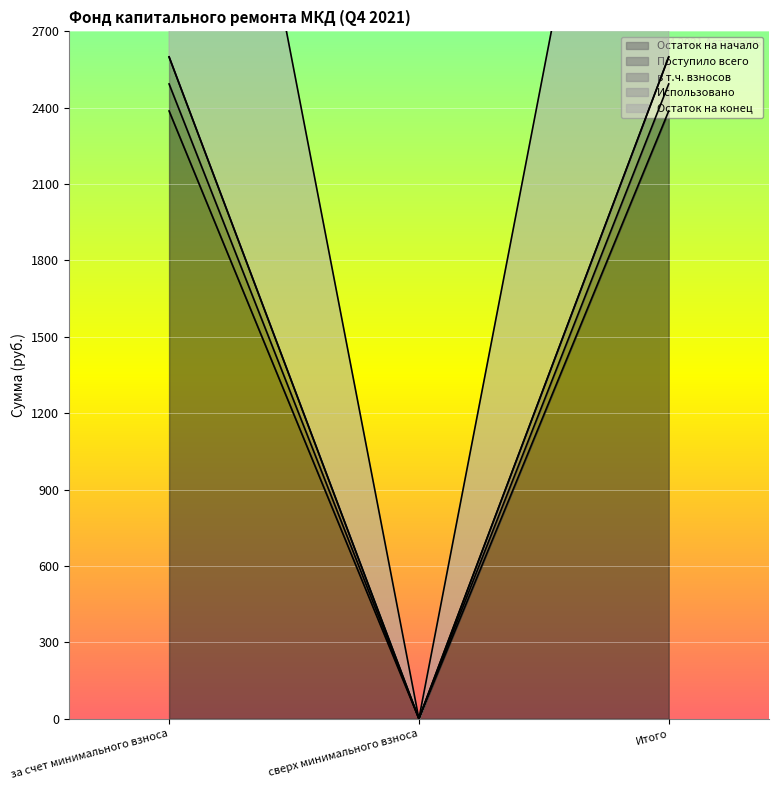

Is the value of Остаток на конец at Итого greater than the value of в т.ч. взносов at сверх минимального взноса?

Yes